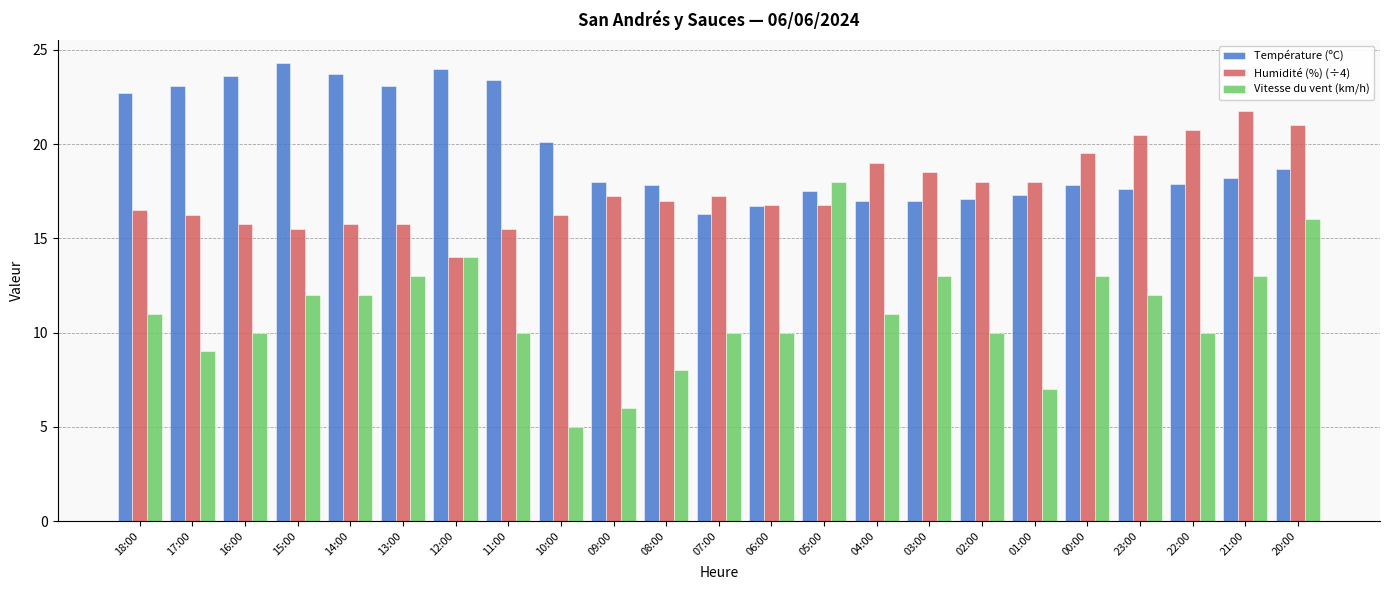

At which label does Vitesse du vent (km/h) reach its minimum?

10:00